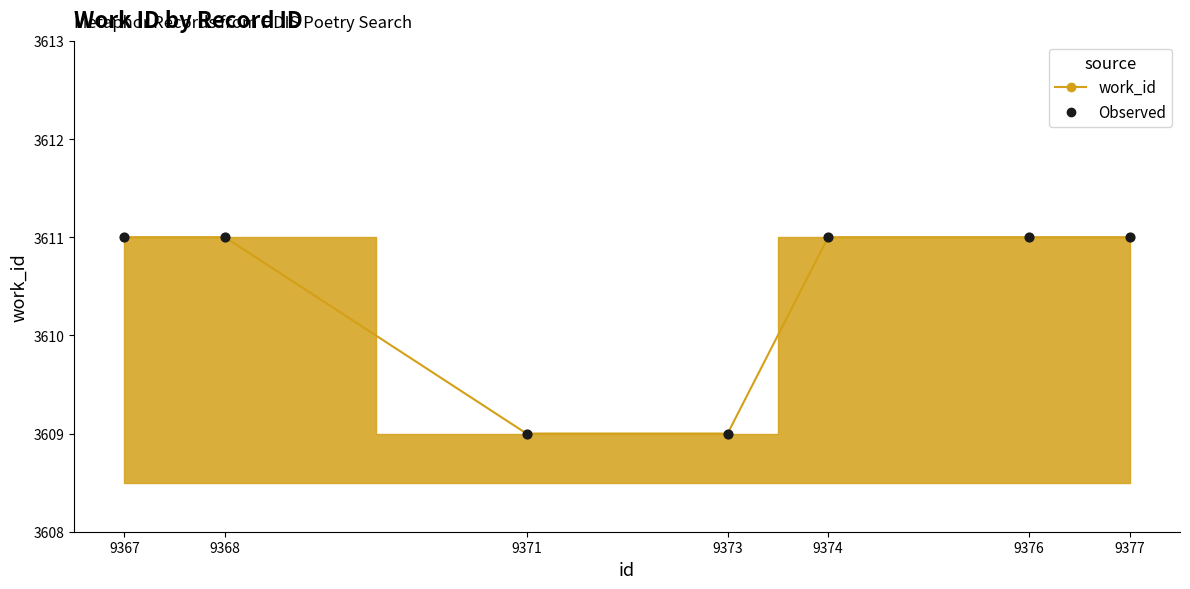

What is the average Y value?

3610